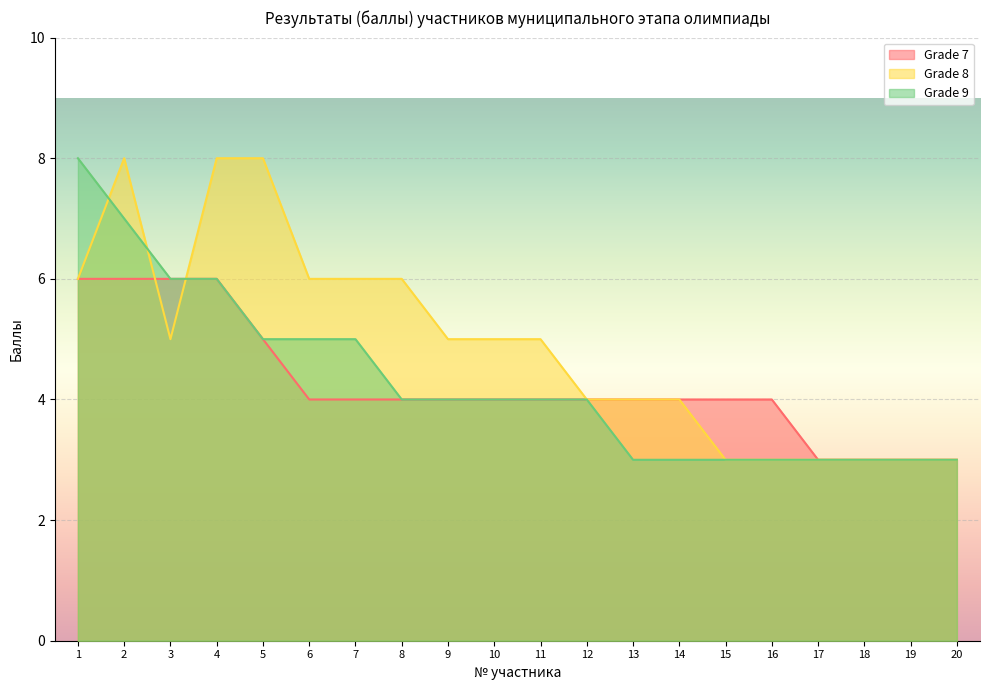

Which series changed the most between 11 and 19?

Grade 8